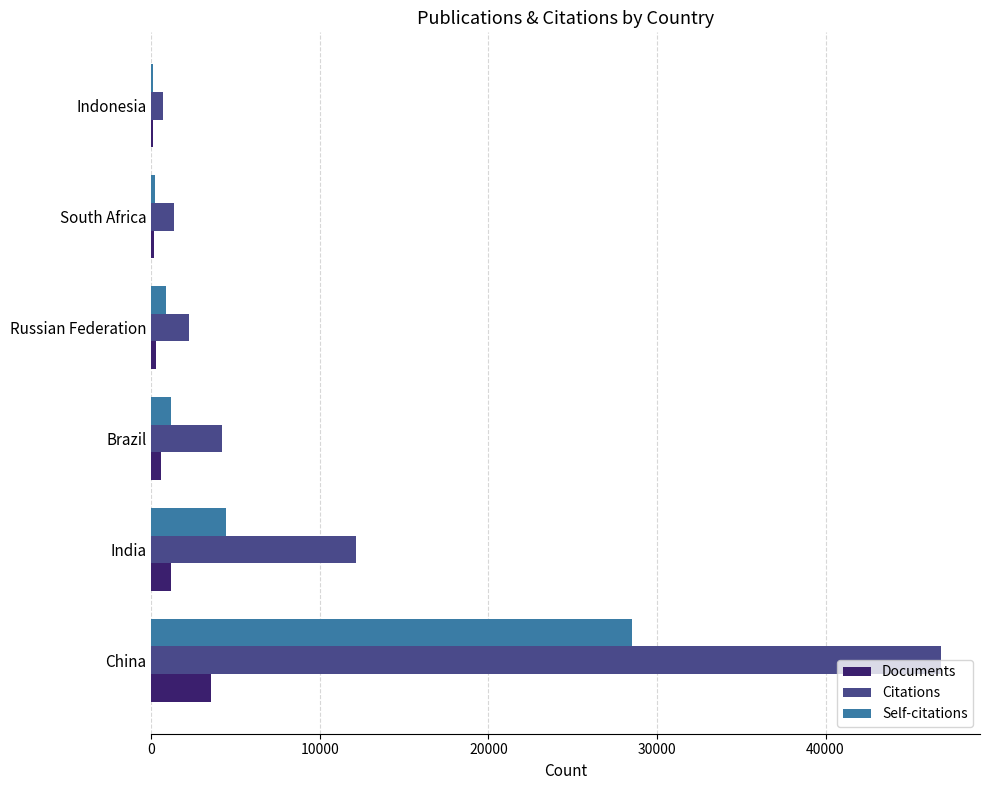

How many data points does each series have?

6